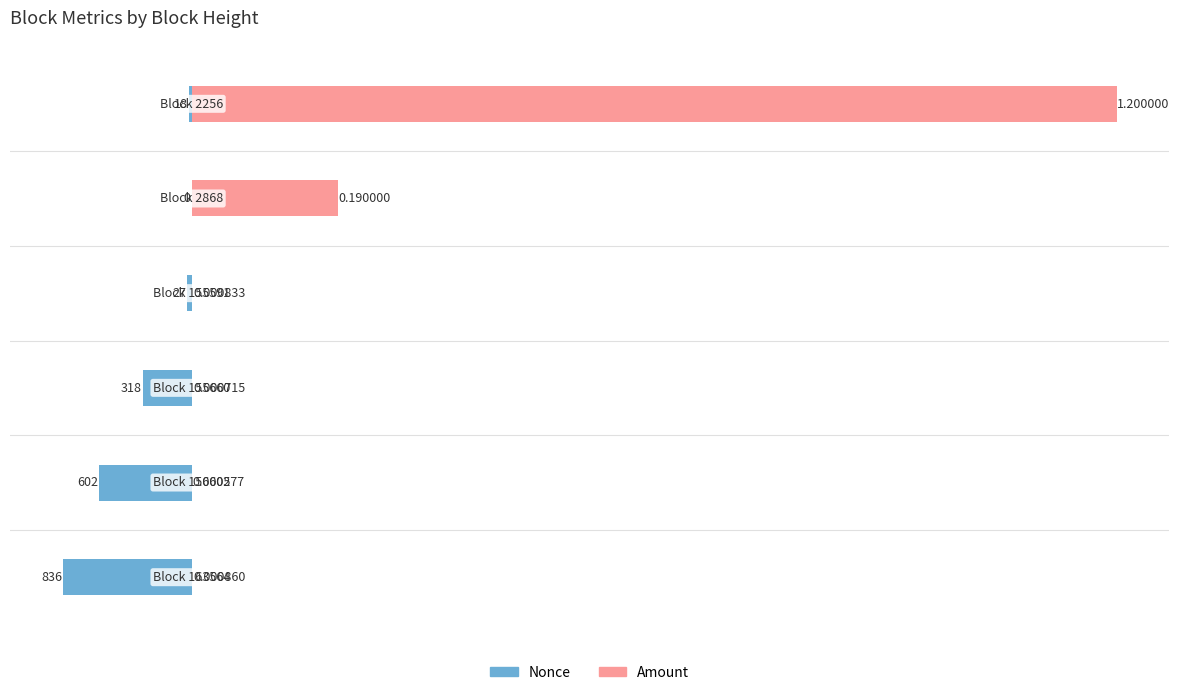

List the series in order of their overall mean, highest first.

Amount, Nonce